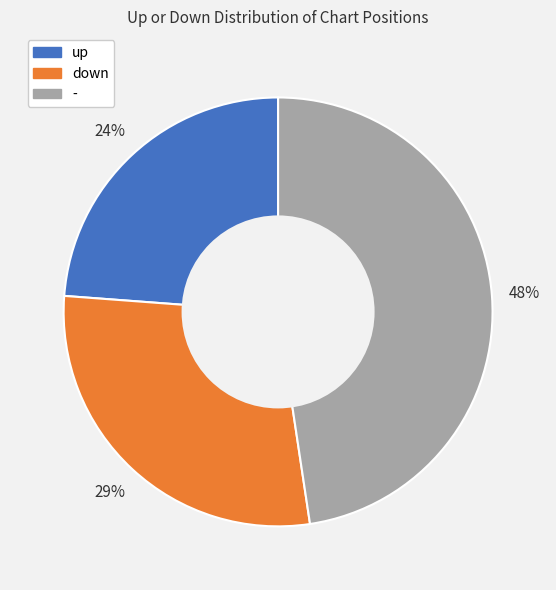

How many slices are in this pie chart?

3